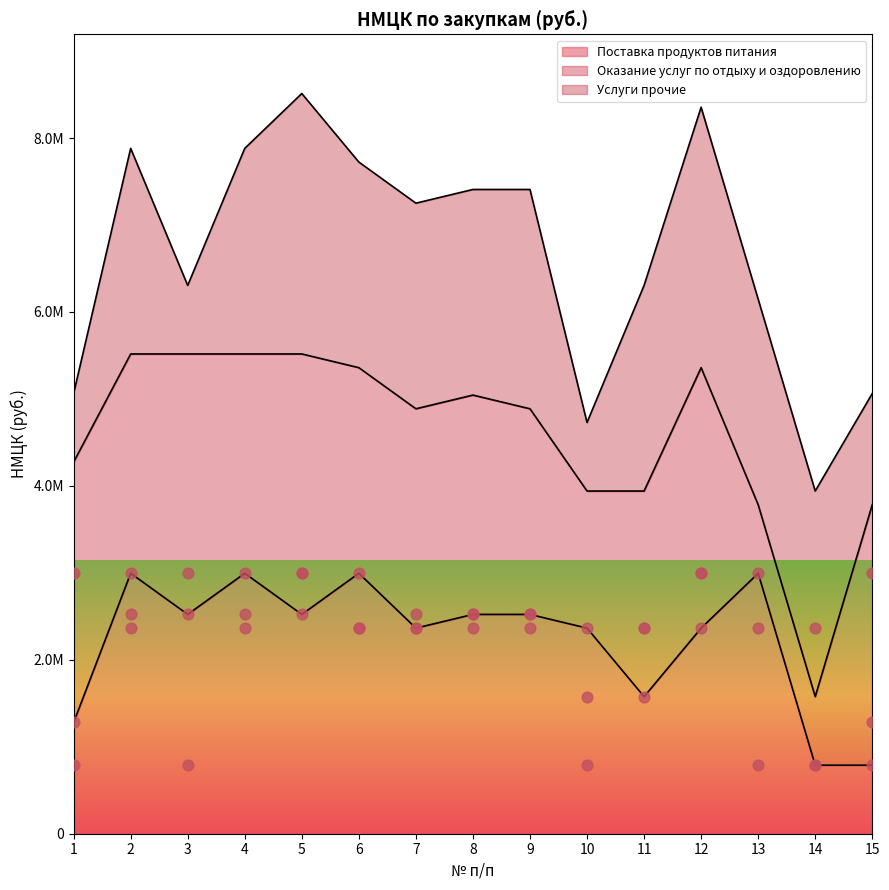

Which series has the widest spread of Y values?

Поставка продуктов питания